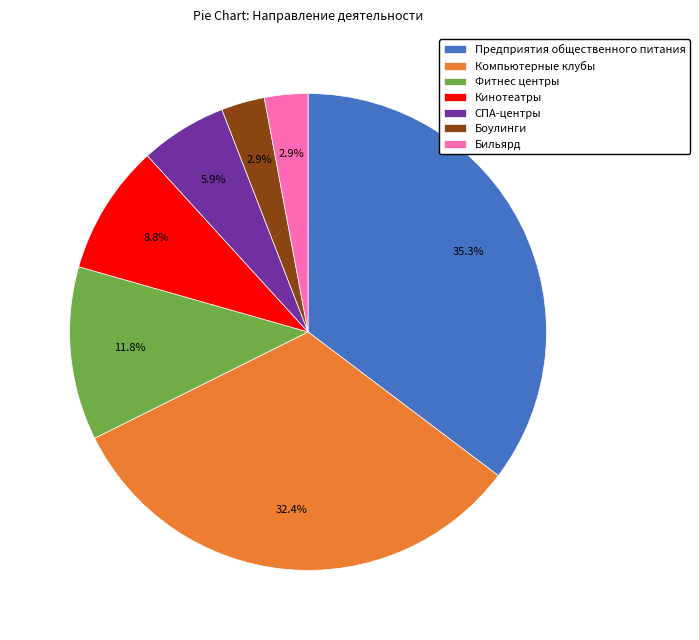

Which slice is the largest?

Предприятия общественного питания